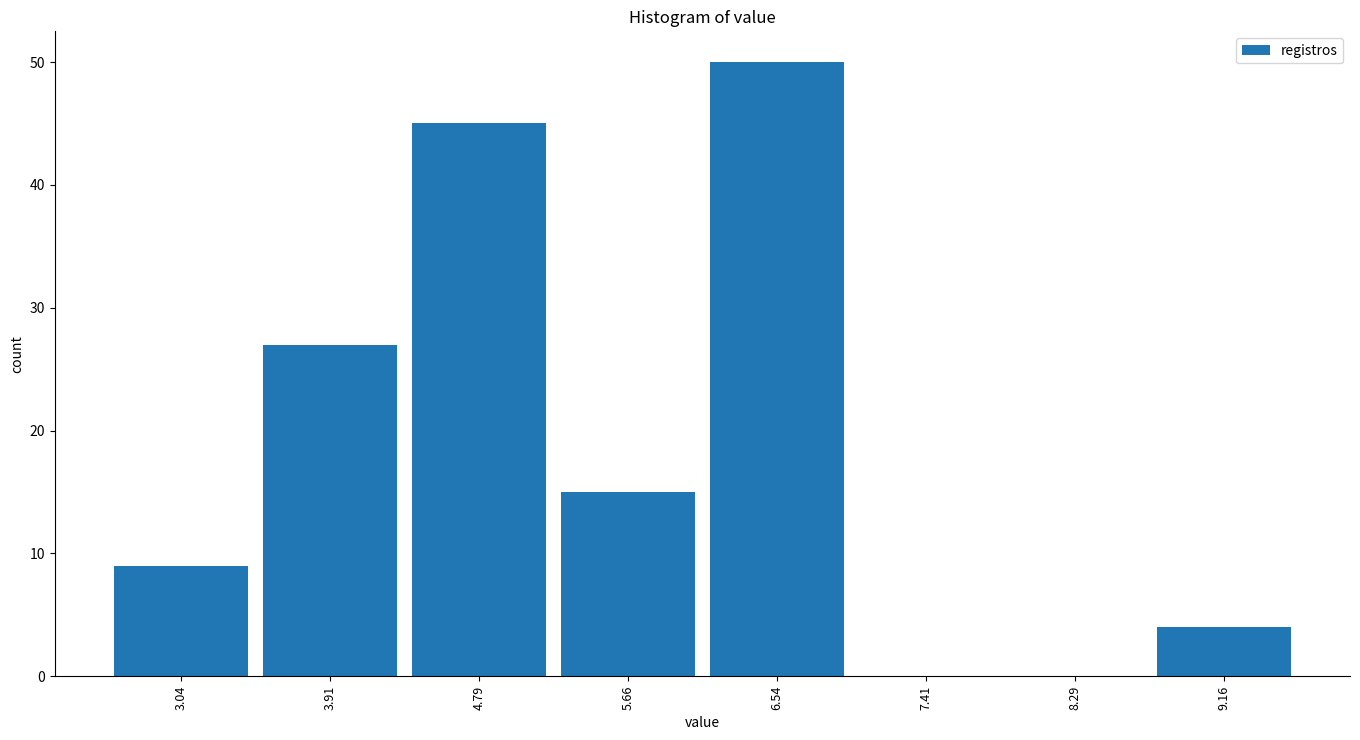

What is the height of the bar covering 5.2 to 6.1 on the x-axis? Neither the bar edges nor the heights are printed on the chart, so give them approximately, as read against the axes.

15